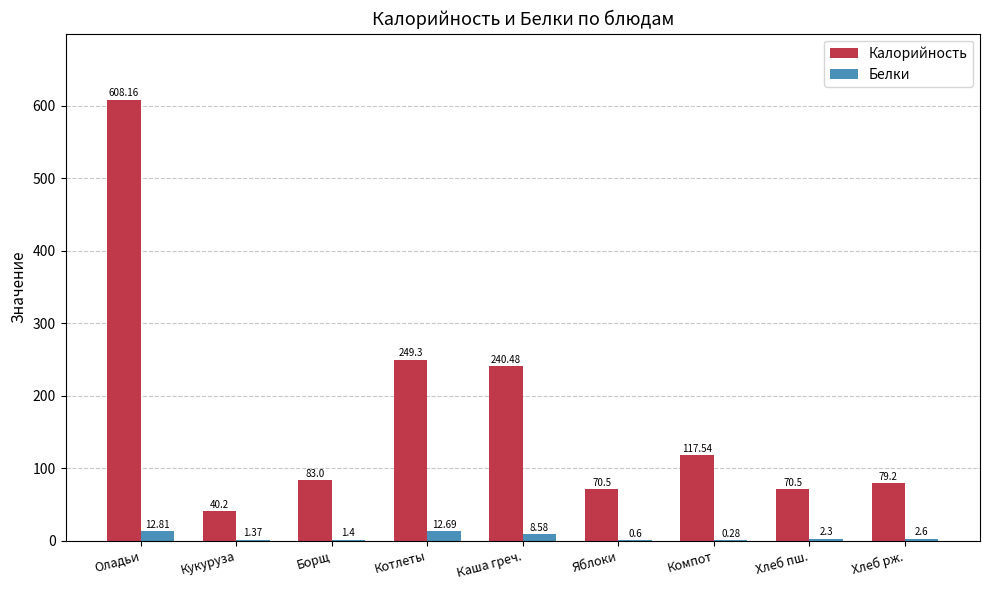

What value does the Калорийность series have at Компот?

117.5